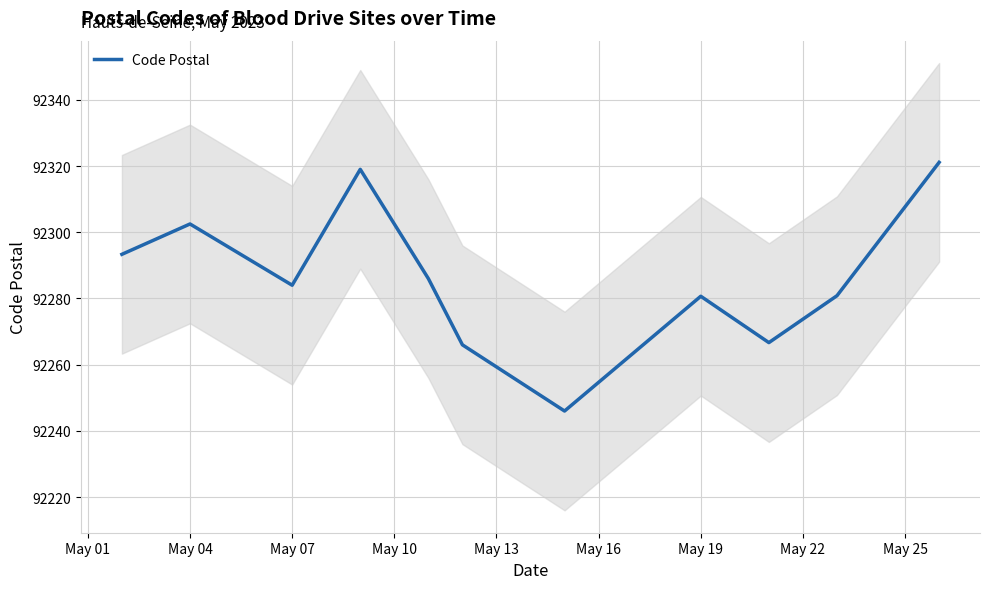

How many values are below 92284?

5